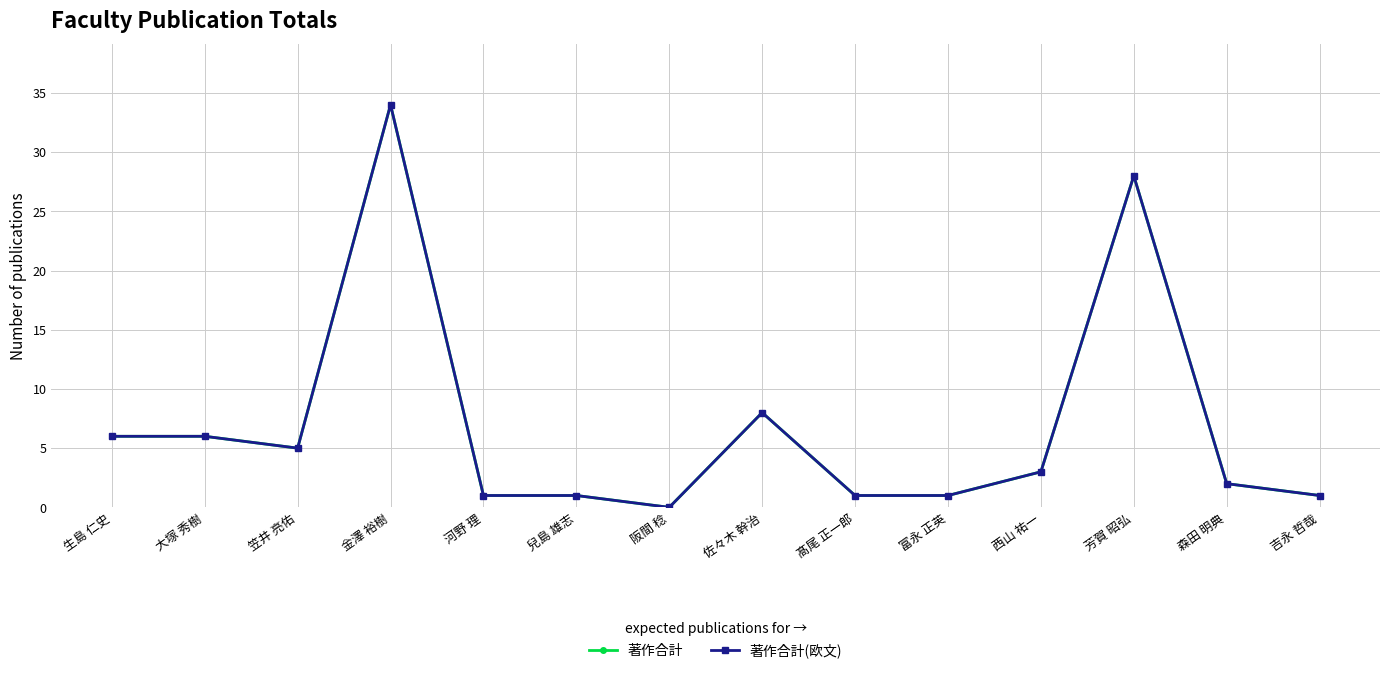

True or false: 著作合計(欧文) and 著作合計 intersect in this chart.

False